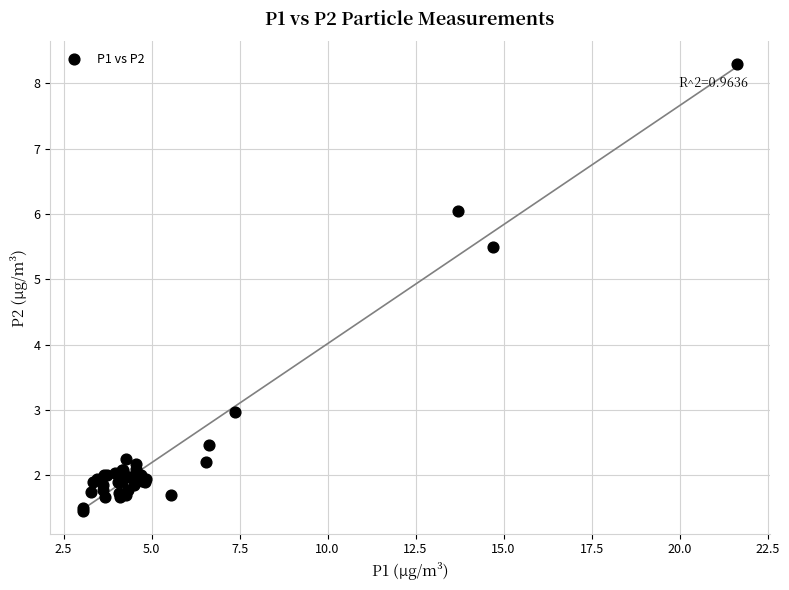

What Y value in the scatter plot is closest to 4?

3.0